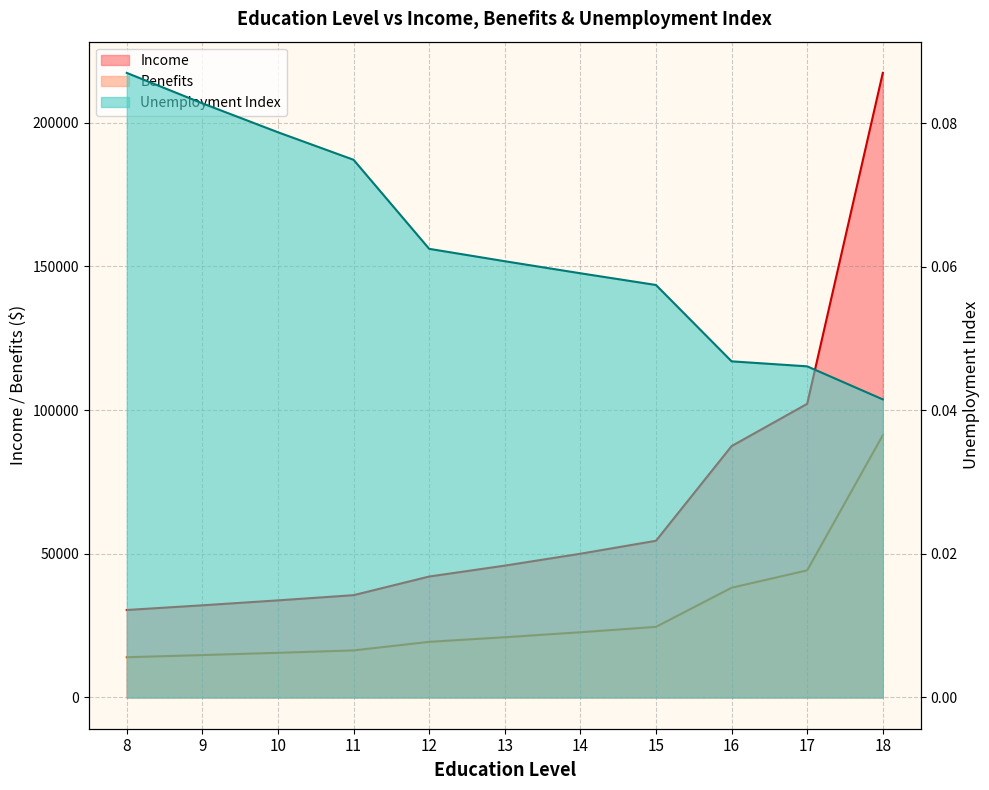

The Benefits series shows 22689.4 at 14. True or false?

True